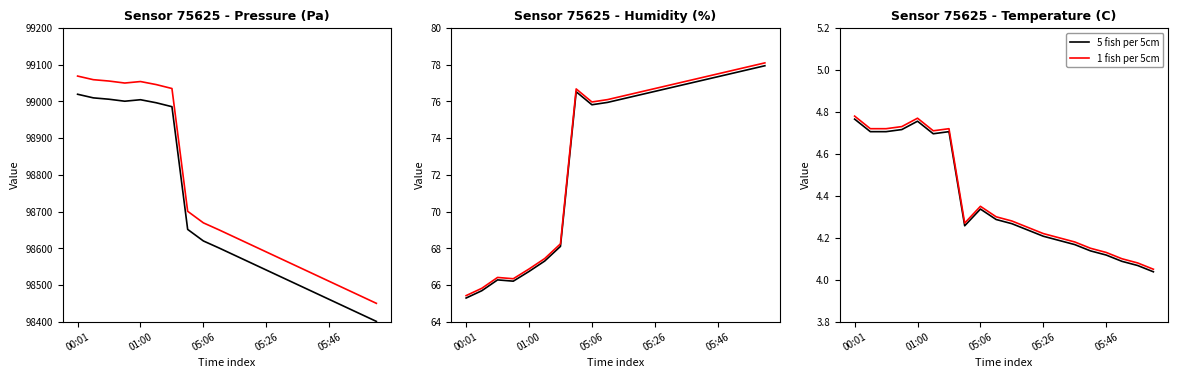

Between 14 and 10, which is larger?

10